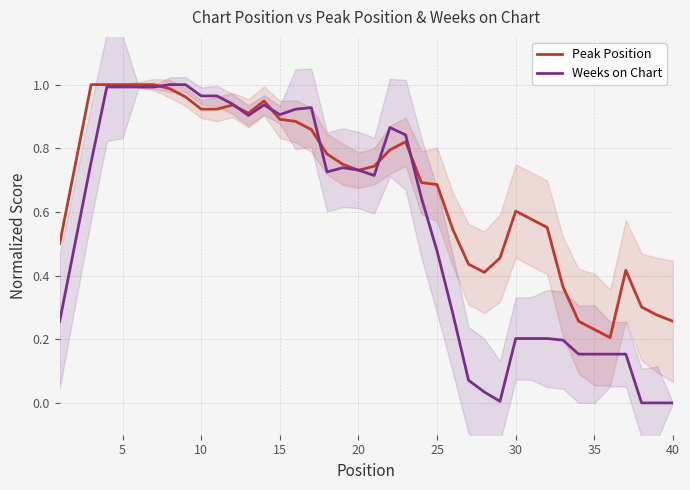

How many categories are shown in the chart?

40